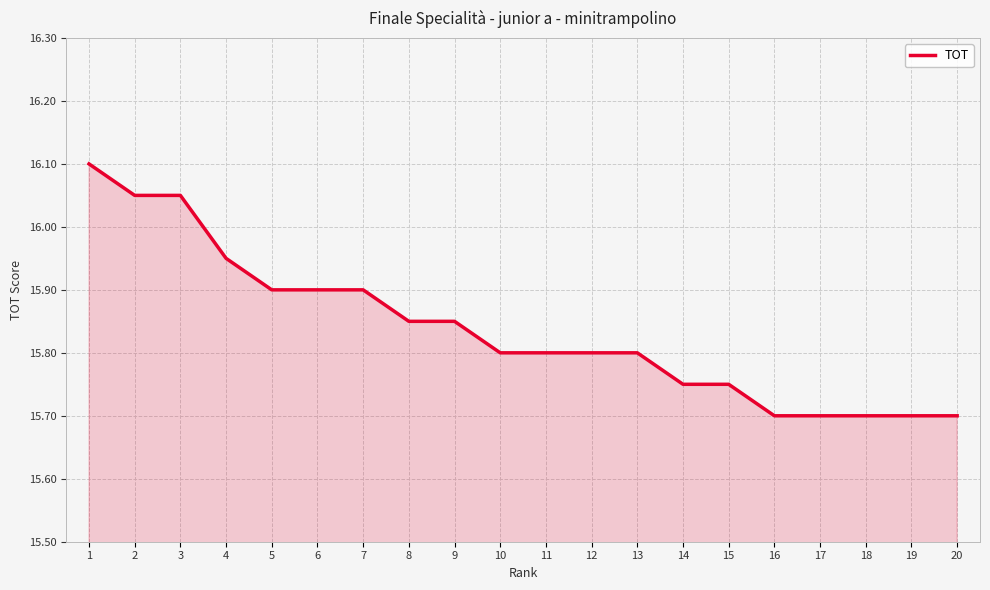

What is the sum of all values?

316.8